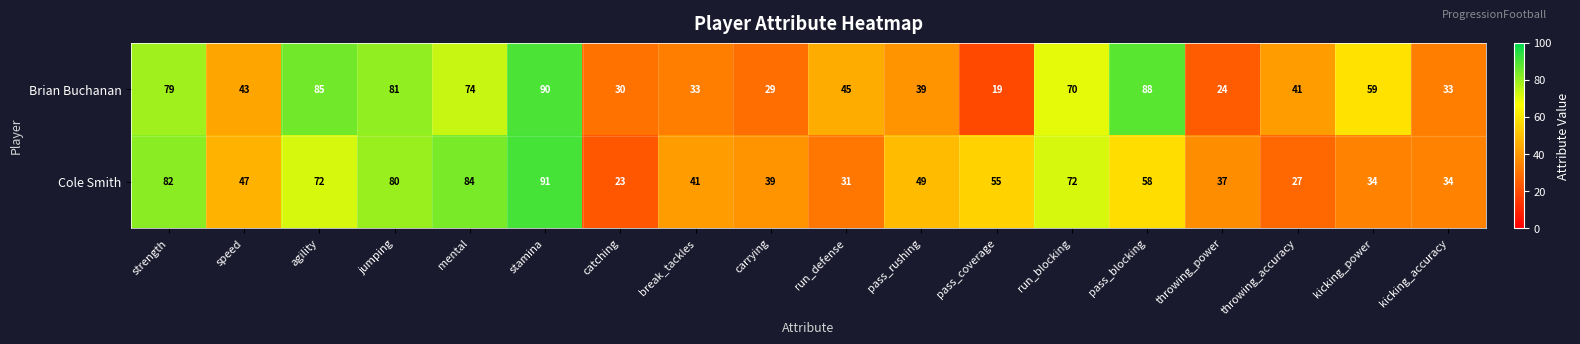

What is the highest value of the Cole Smith series?

91